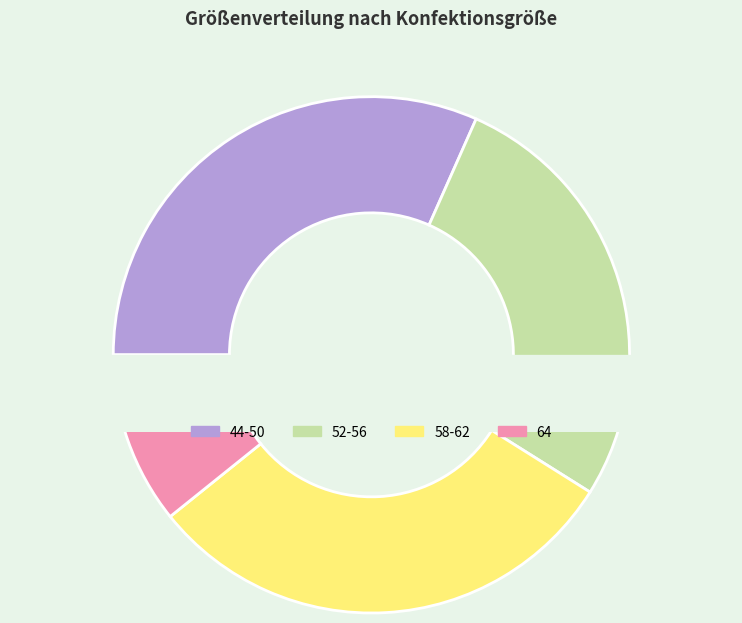

Do 54 and 64 together represent more than half of the pie?

No